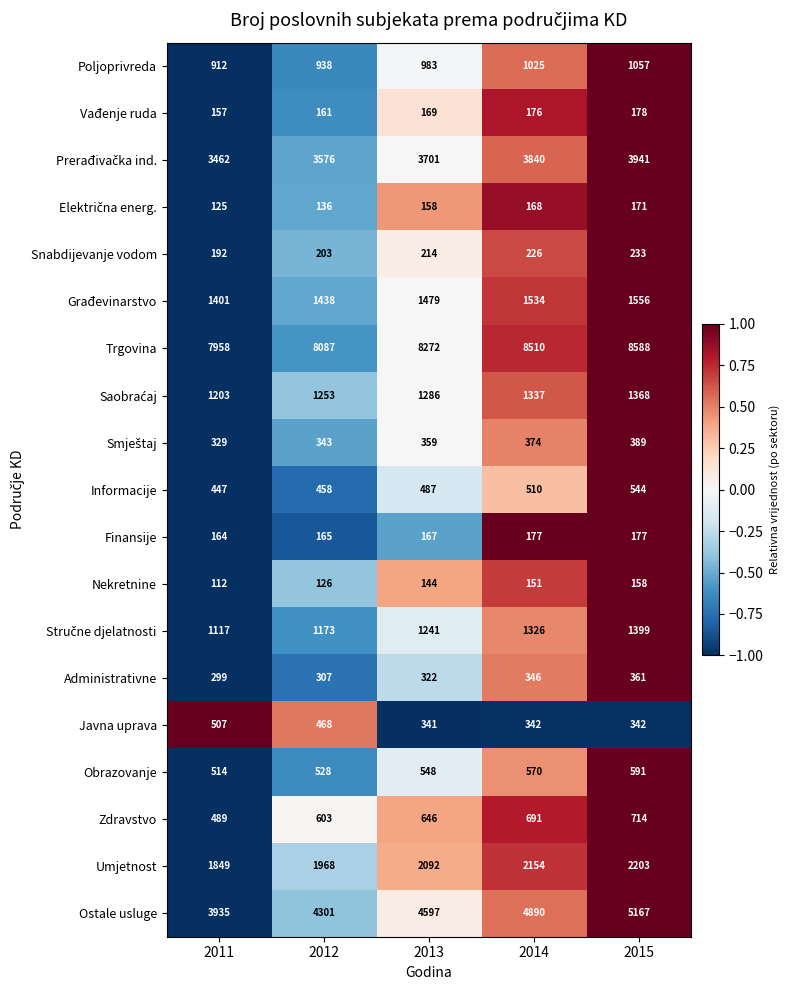

What value does the Snabdijevanje vodom series have at 2014, to the nearest 5?

225